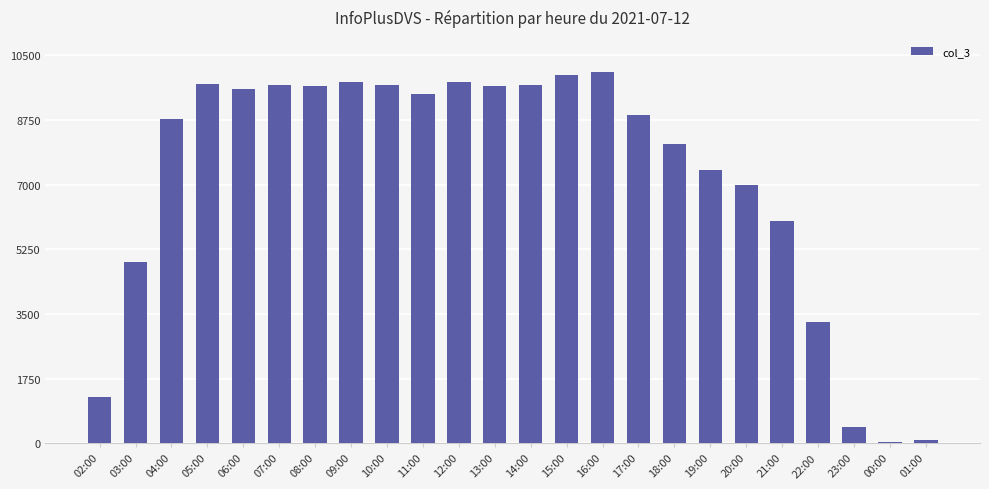

What is the label of the 11th bar from the right?

15:00